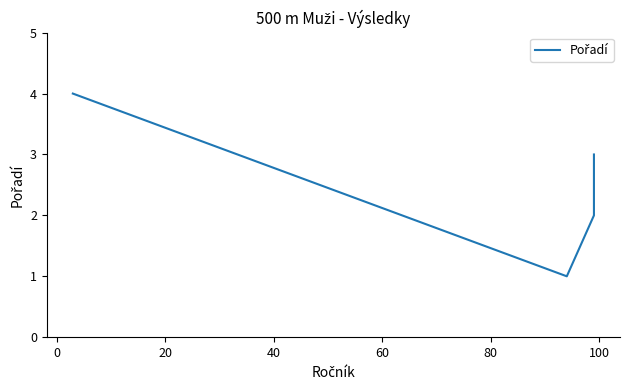

What is the sum of all values?

10